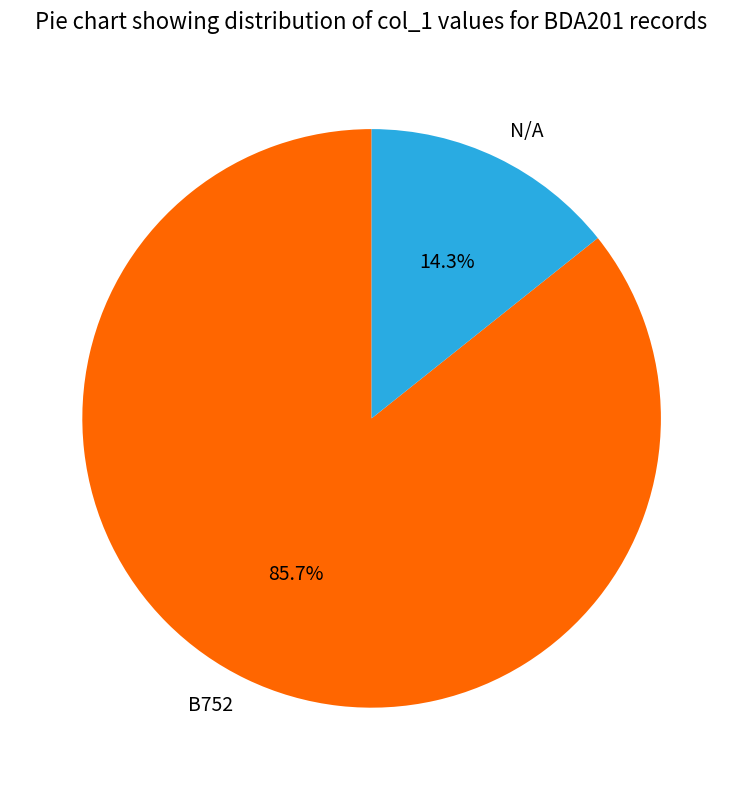

To the nearest percent, what portion does N/A represent?

14%